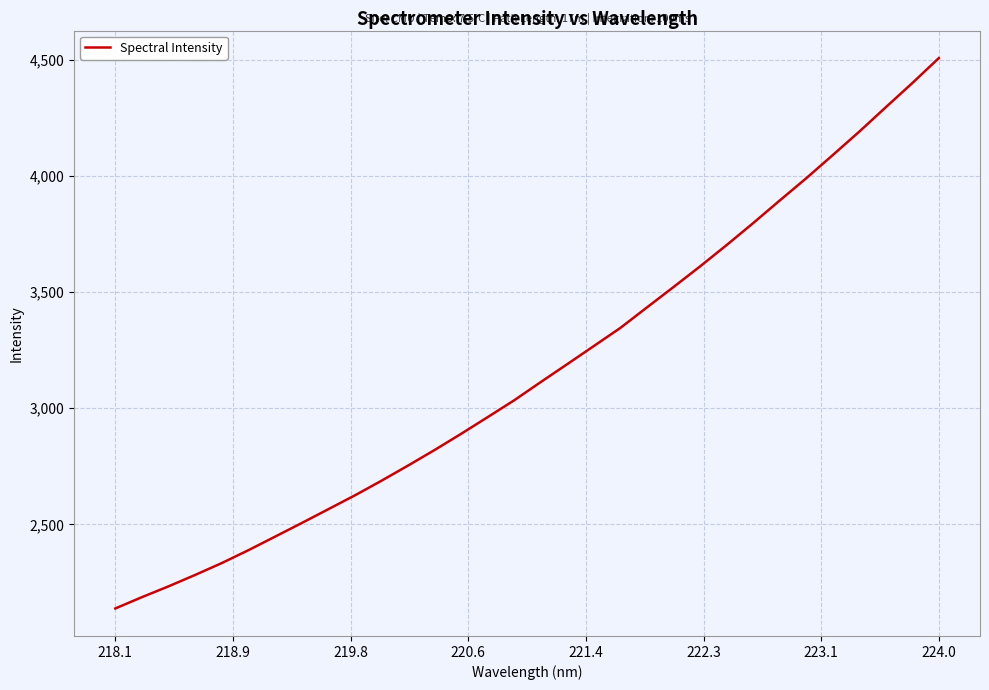

What is the sum of all values?

101177.0